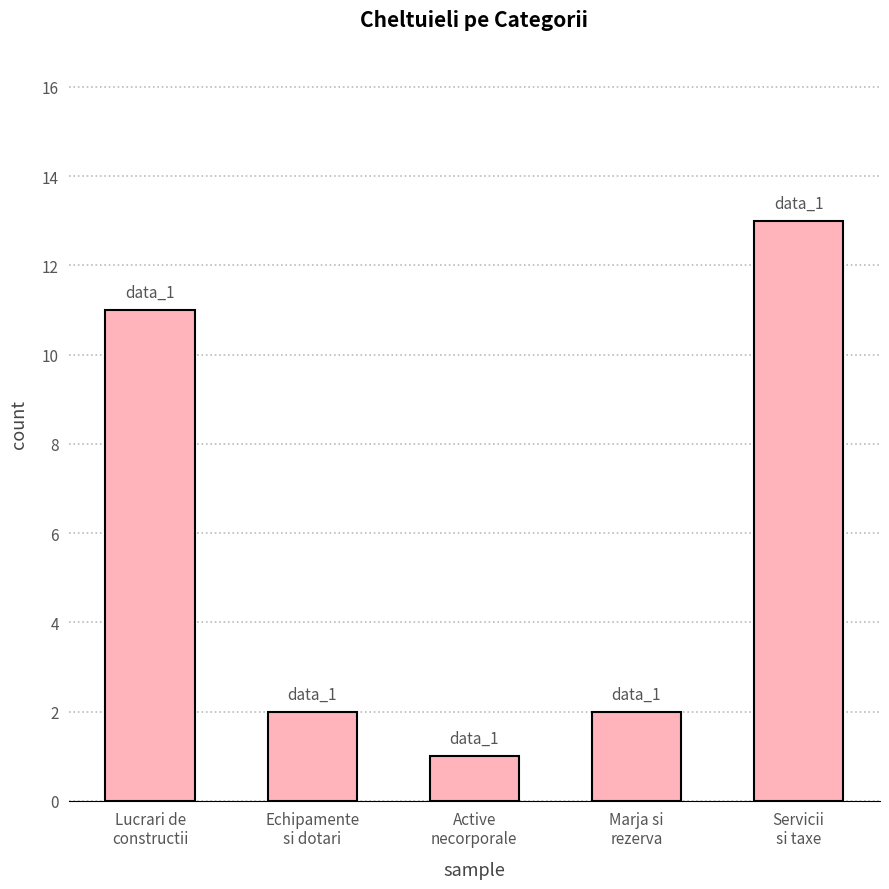

What is the label of the 2nd bar from the left?

Echipamente
si dotari